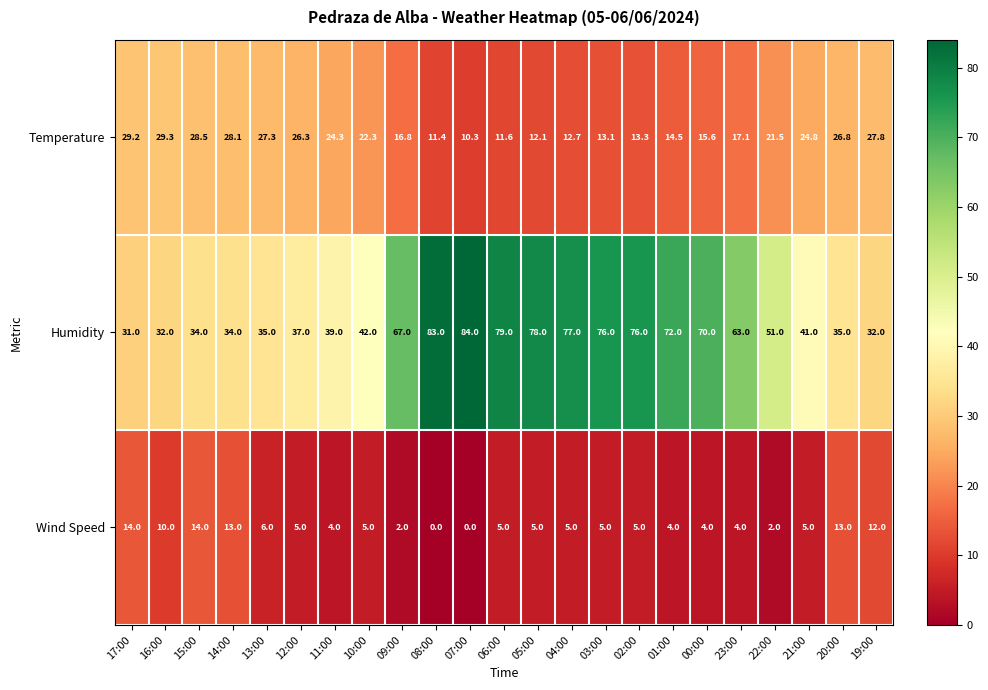

What is the total value across all series at 07:00?

94.3